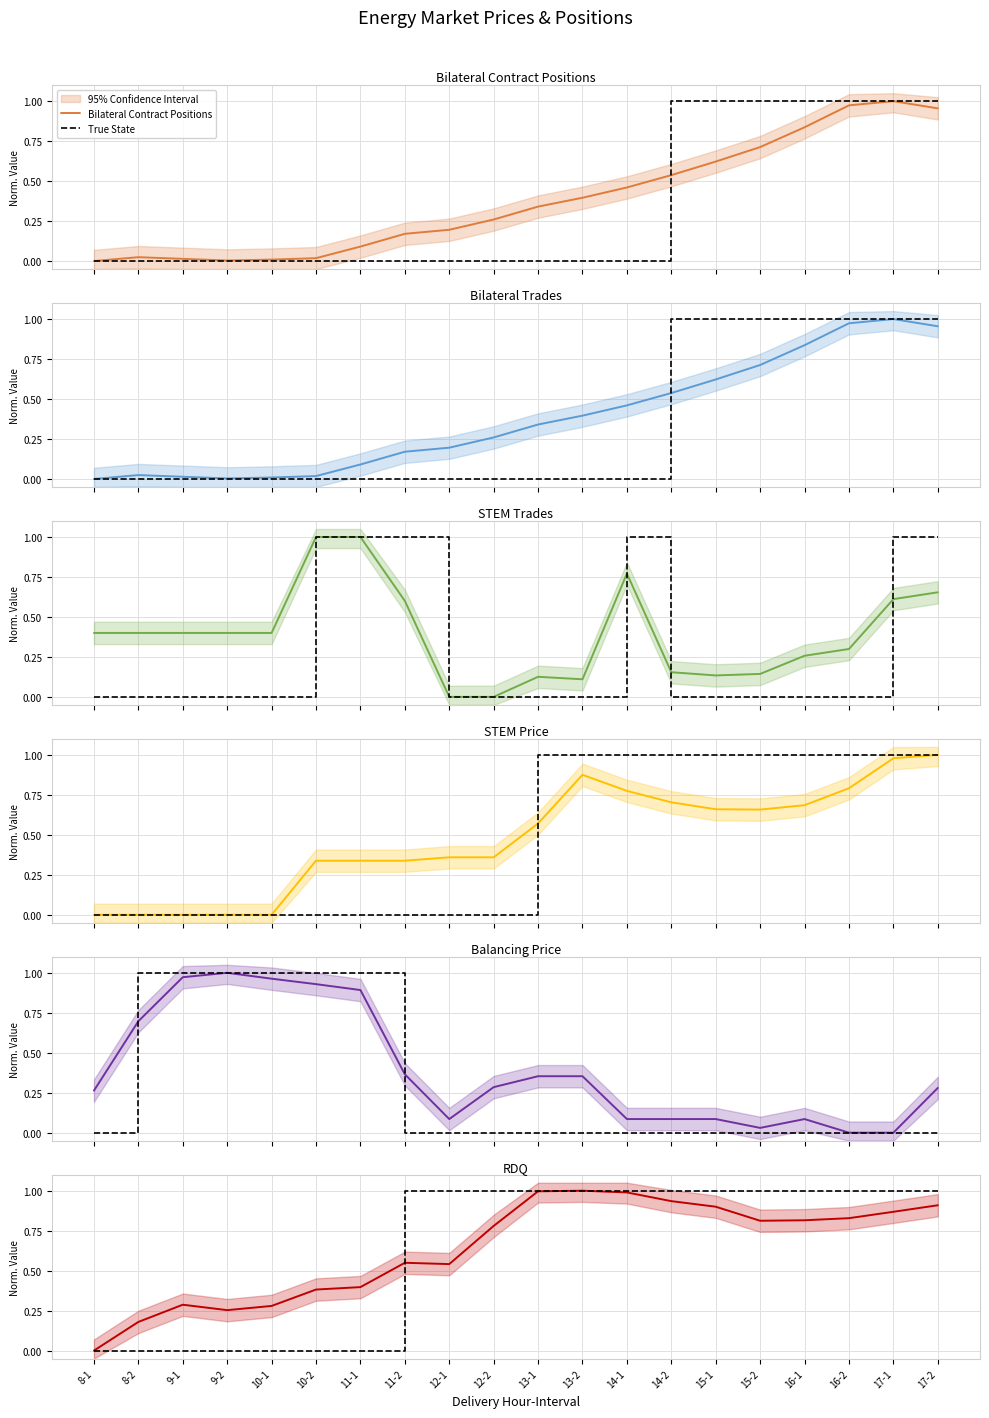

The value of Bilateral Contract Positions at 10-2 is 0.0. True or false?

False